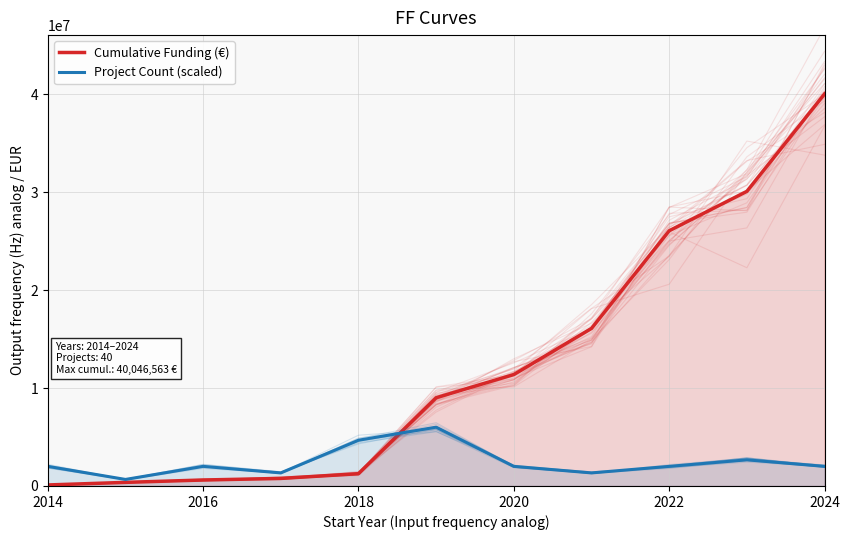

How many interior local peaks does the Project Count (scaled) series have?

3